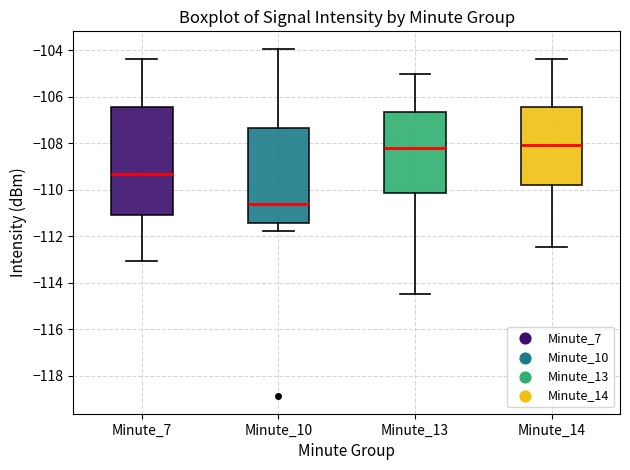

Comparing the boxes themselves (not the whiskers), which one is the tallest?

Minute_7